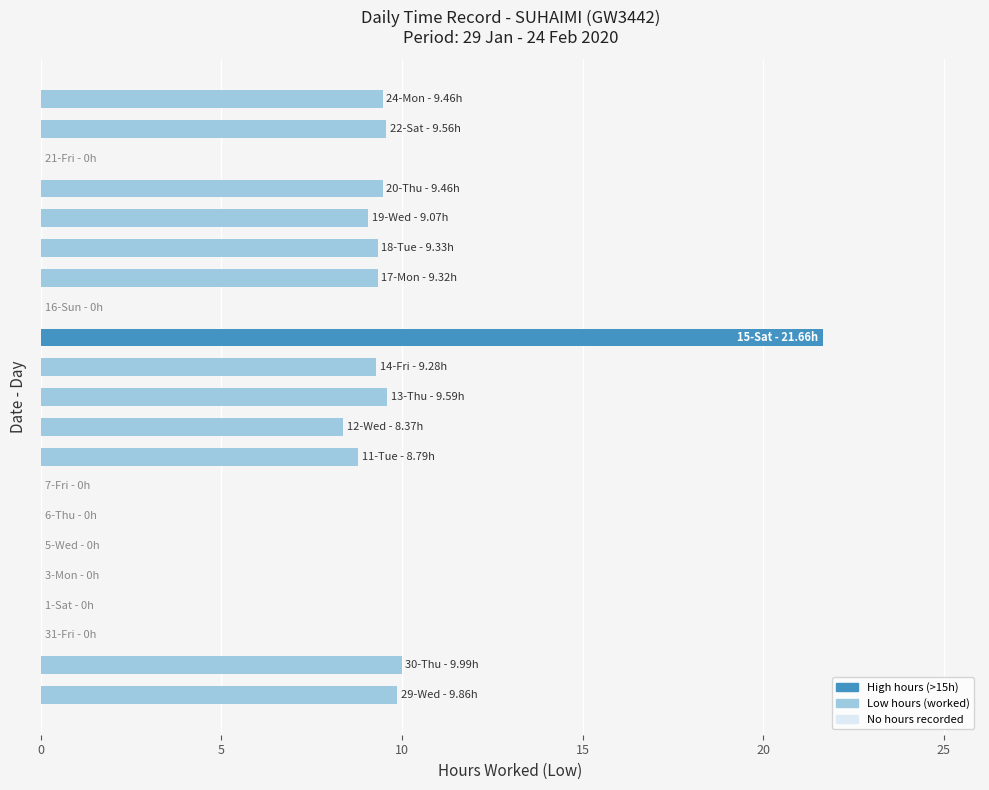

What is the greatest value displayed?

21.7